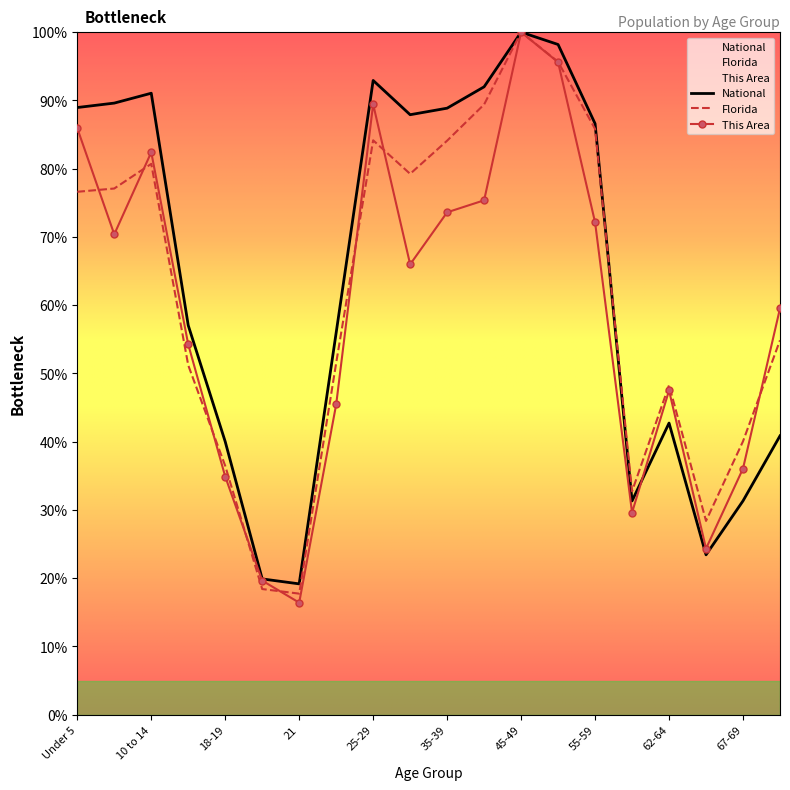

Rank the categories by Florida value from lowest to highest.

21, 20, 65-66, 60-61, 18-19, 67-69, 62-64, 15 to 17, 22-24, 70-74, Under 5, 5 to 9, 30-34, 10 to 14, 35-39, 25-29, 55-59, 40-44, 50-54, 45-49